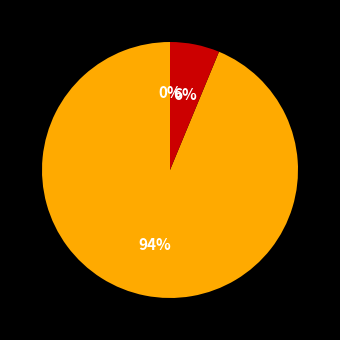

How many slices are in this pie chart?

3